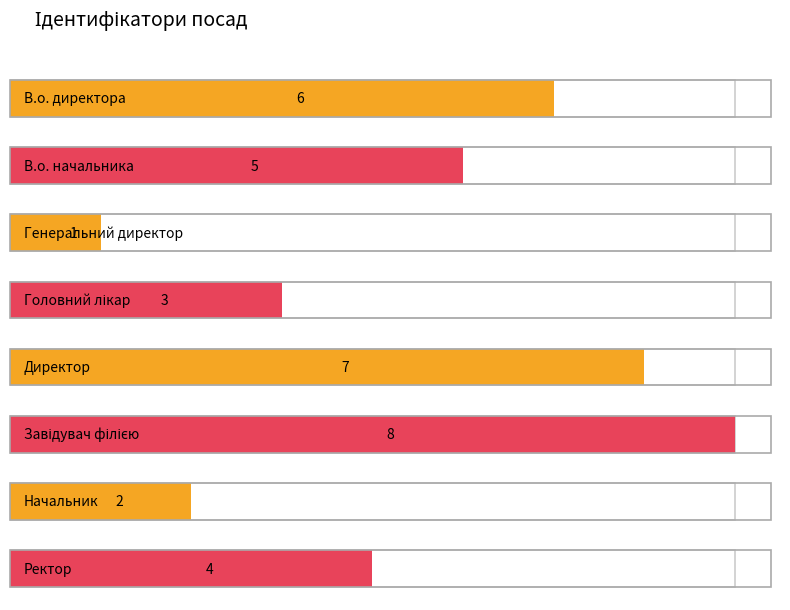

Rank the categories by value from highest to lowest.

Завідувач філією, Директор, В.о. директора, В.о. начальника, Ректор, Головний лікар, Начальник, Генеральний директор